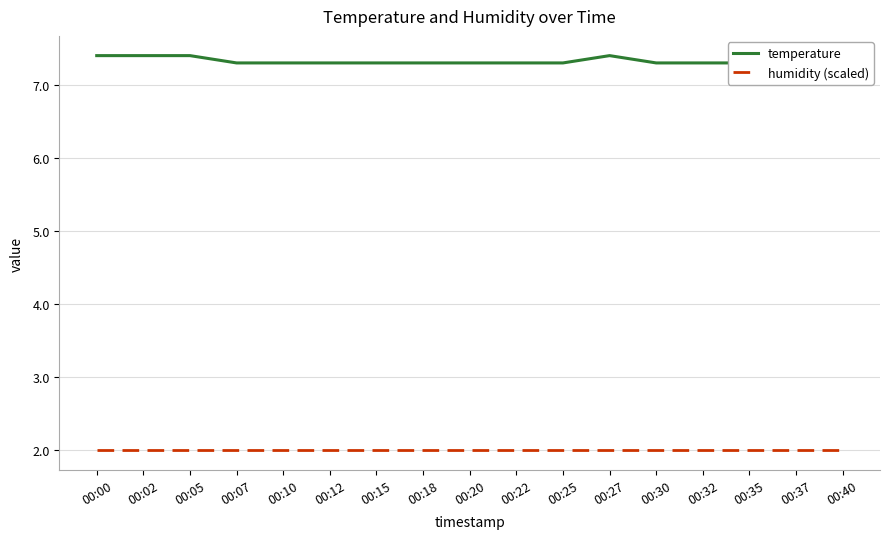

What are all the series names shown in the legend?

temperature, humidity (scaled)